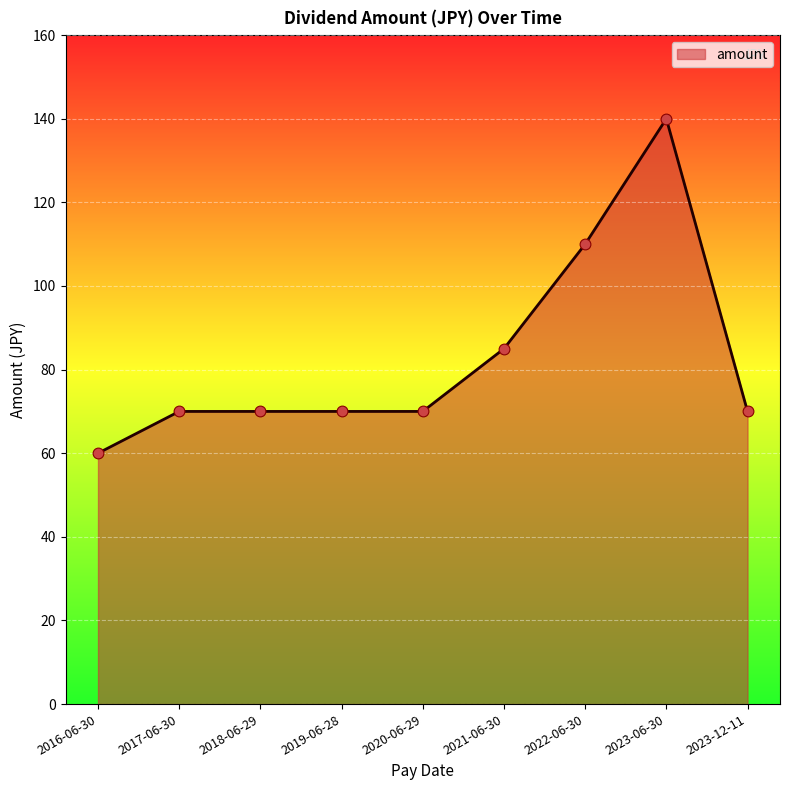

Which has a higher value, 2022-06-30 or 2019-06-28?

2022-06-30